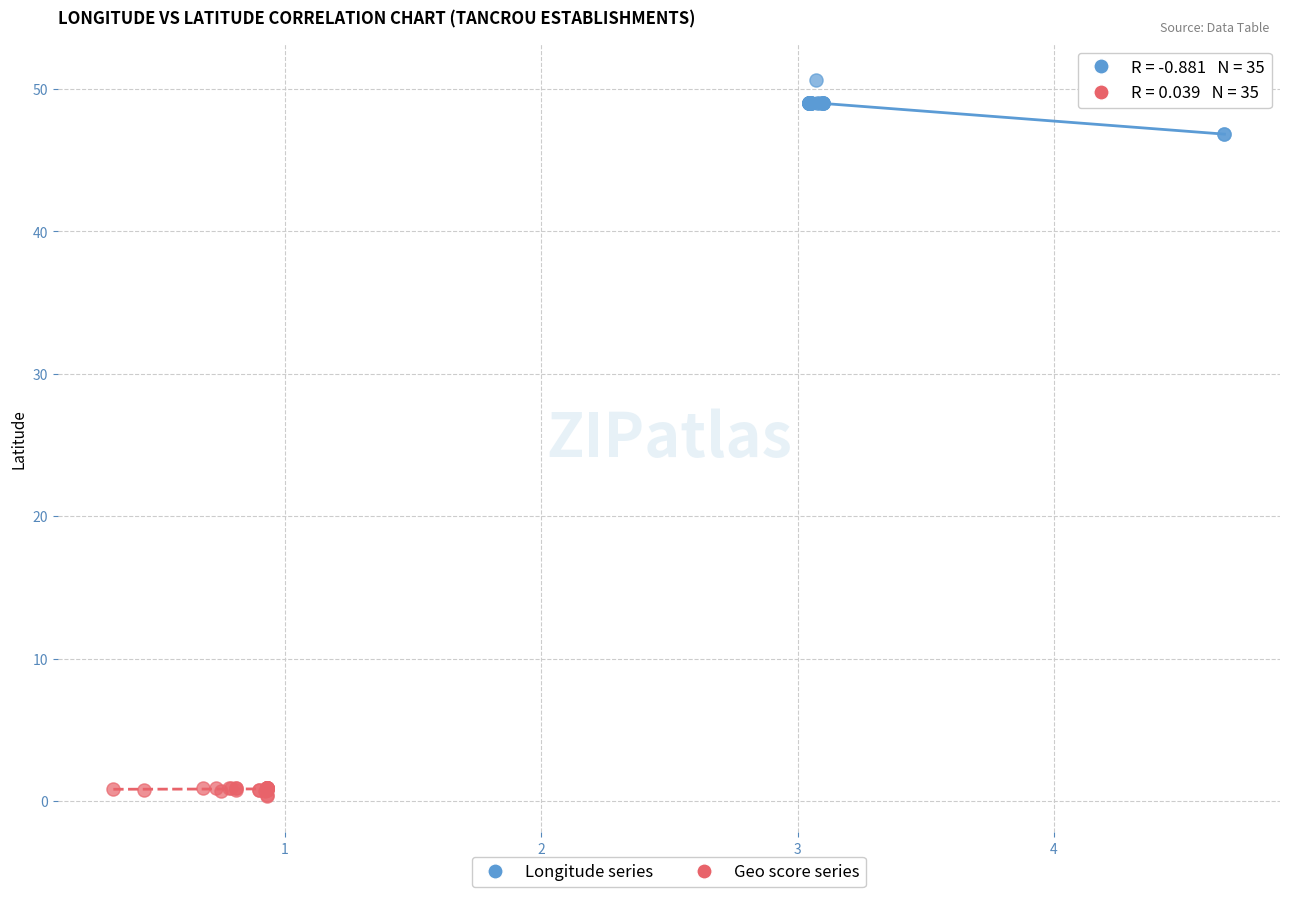

Which series contains the lowest Y value?

Geo score series